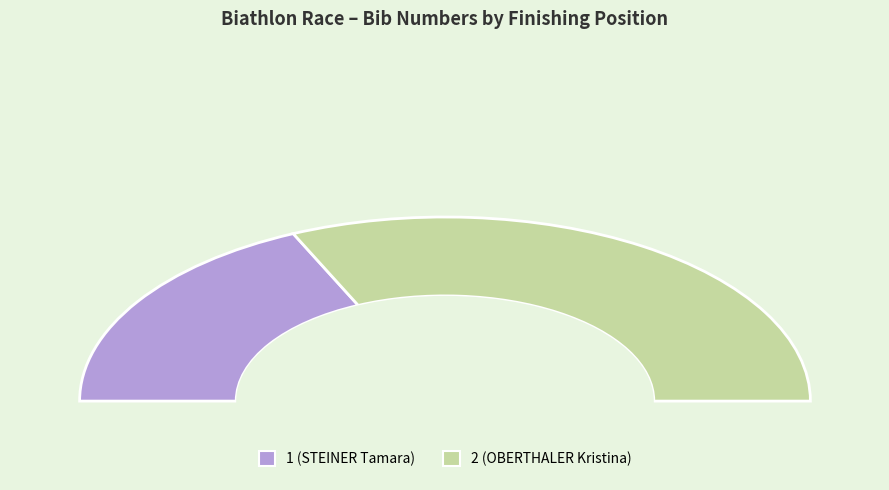

Is there any slice that represents more than half of the pie?

Yes